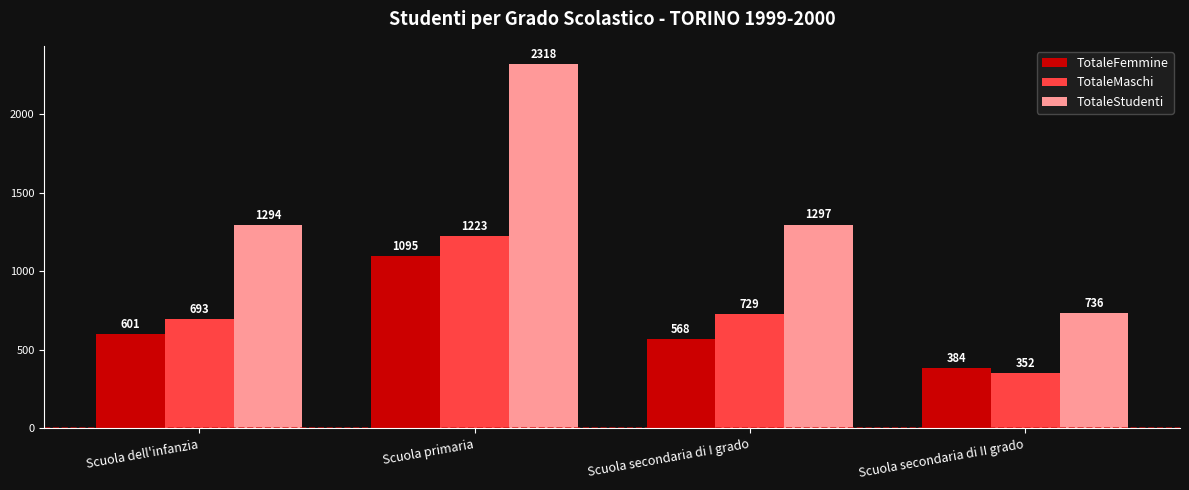

What is the spread (max minus min) of values at Scuola secondaria di II grado?

384